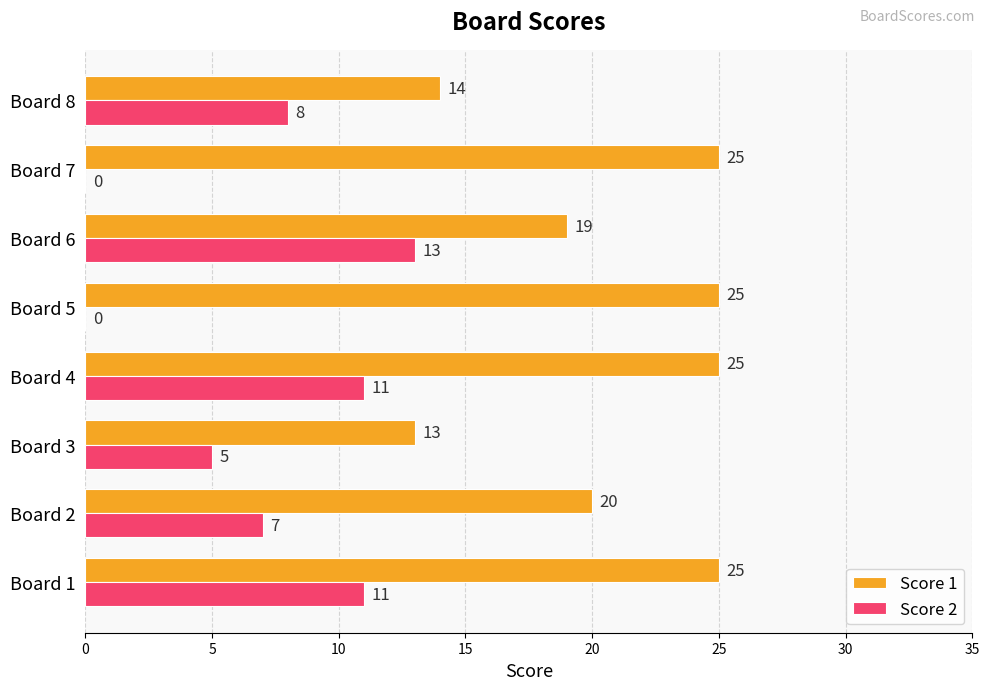

What is the highest value of the Score 1 series?

25